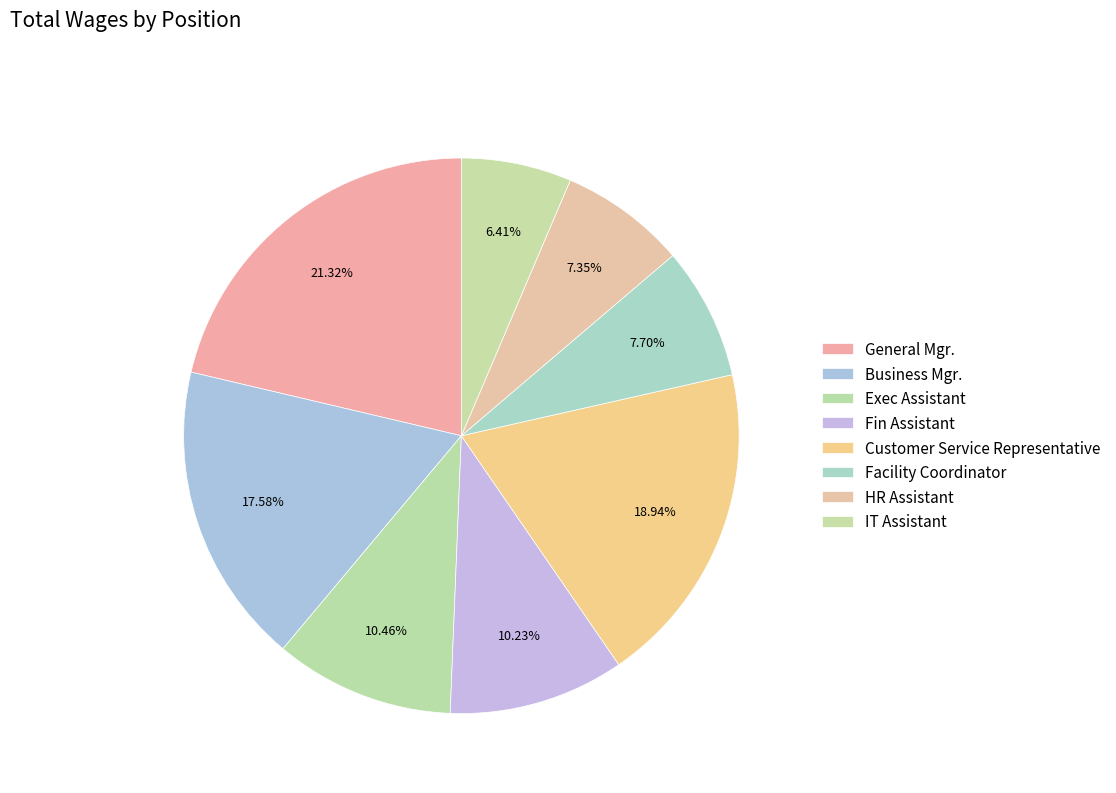

Which category has the smallest portion of the pie?

IT Assistant